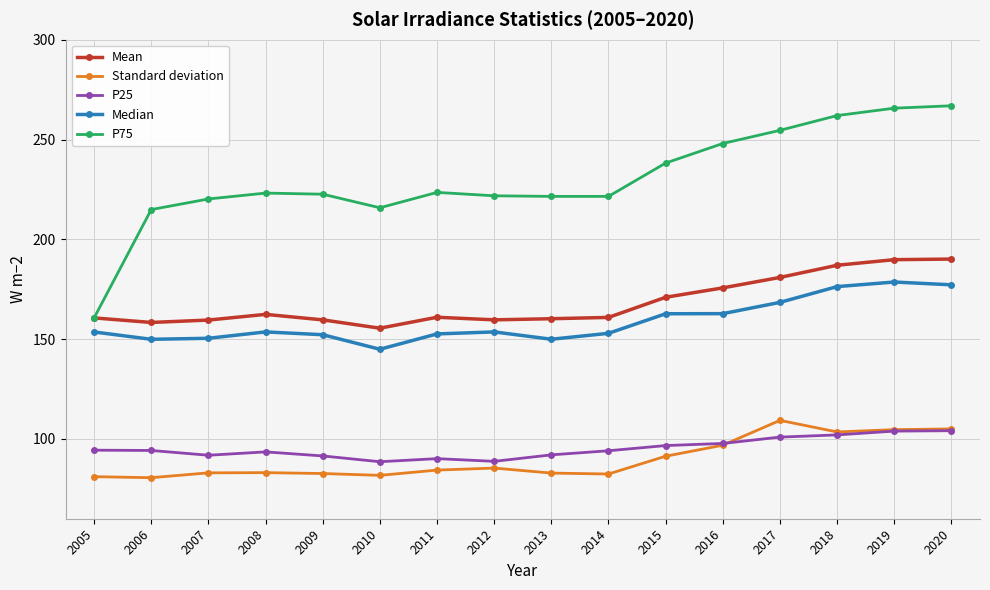

The value of Median at 2006 is 149.9. True or false?

True